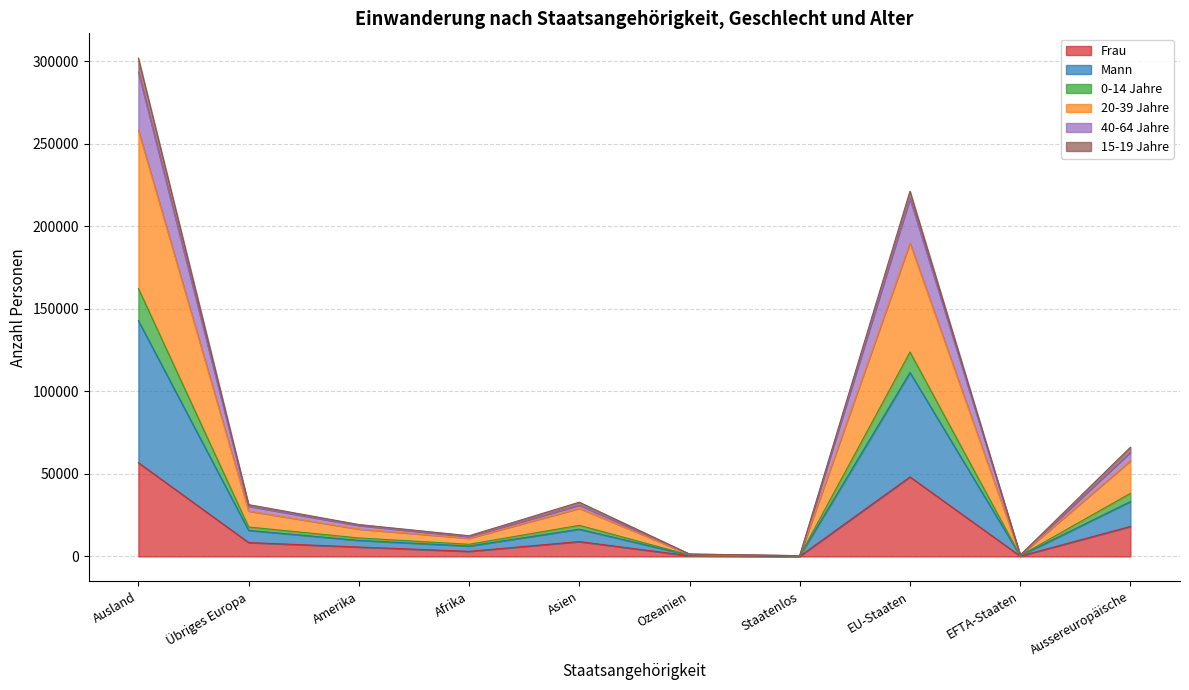

Count the number of categories in the chart.

10